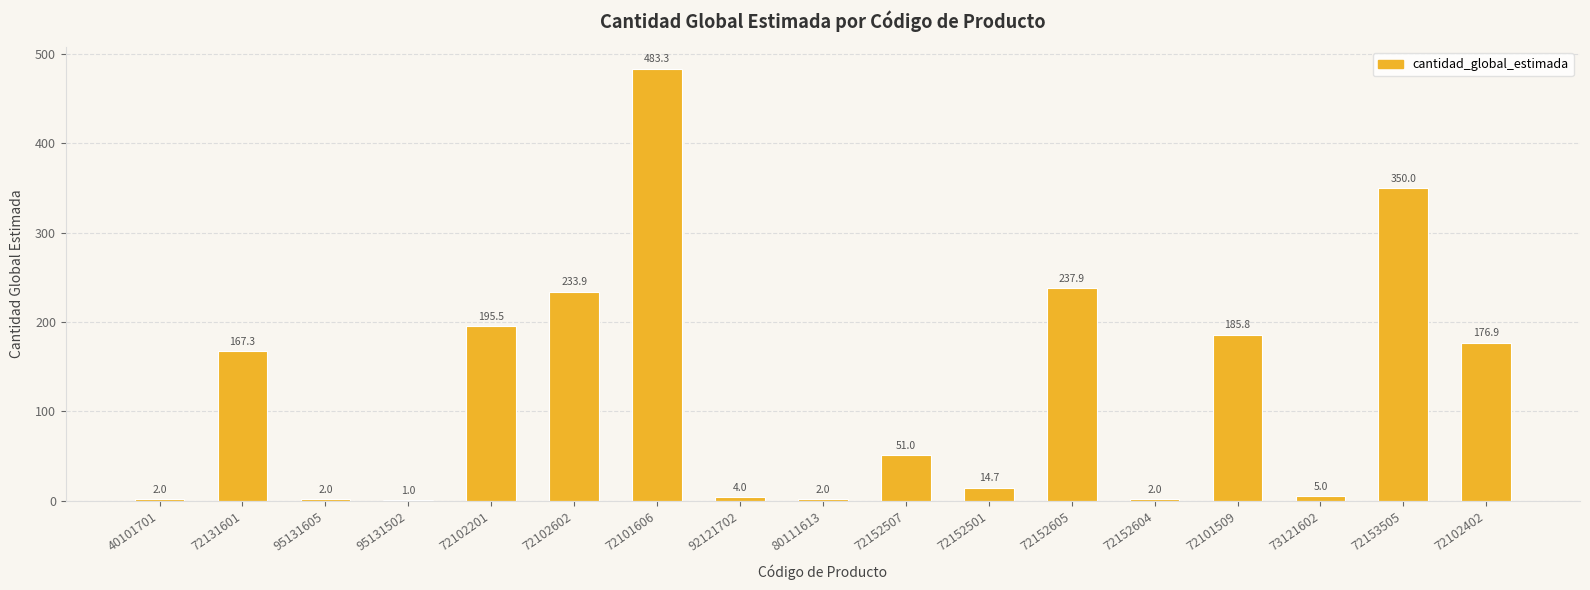

What is the greatest value displayed?

483.3